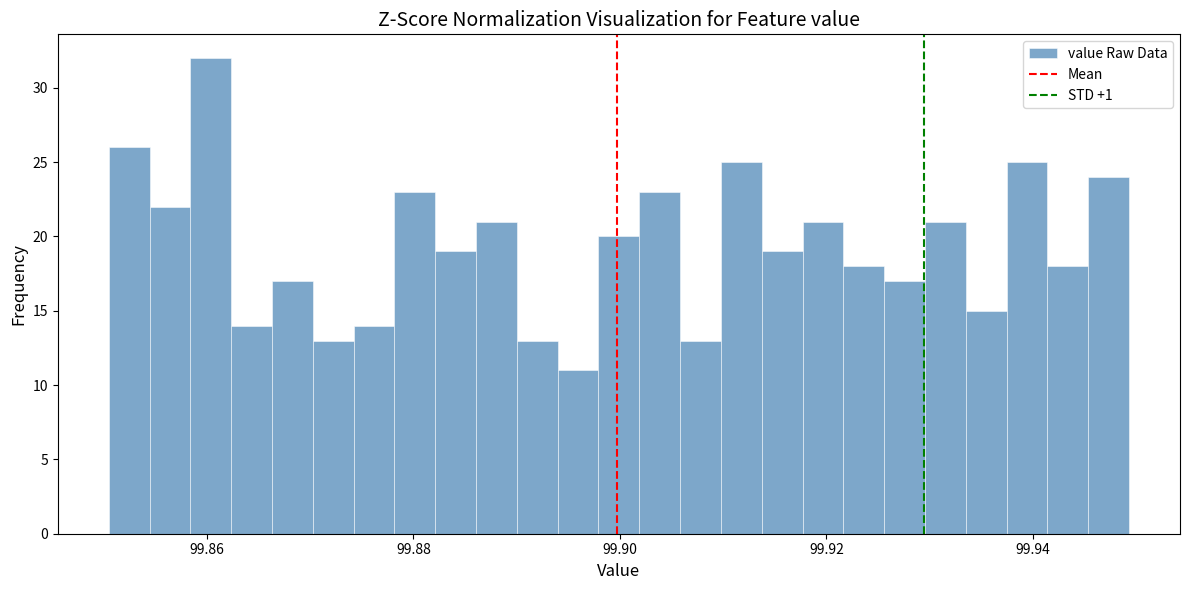

Around what value on the x-axis is the tallest bar? Give the approximate position of its centre, as read against the axis.

99.860